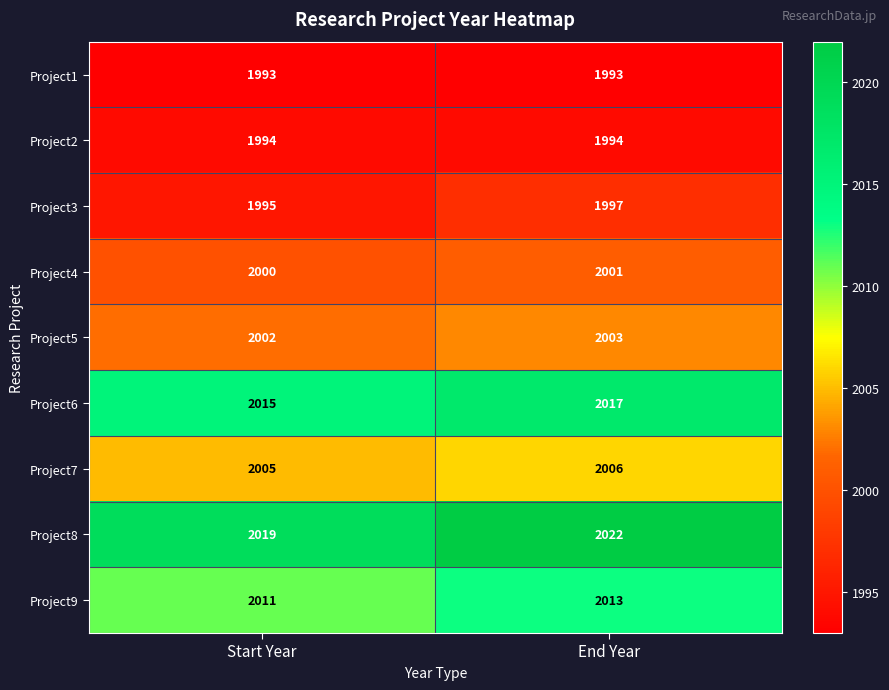

Between Start Year and End Year, which series saw the biggest shift?

Project8